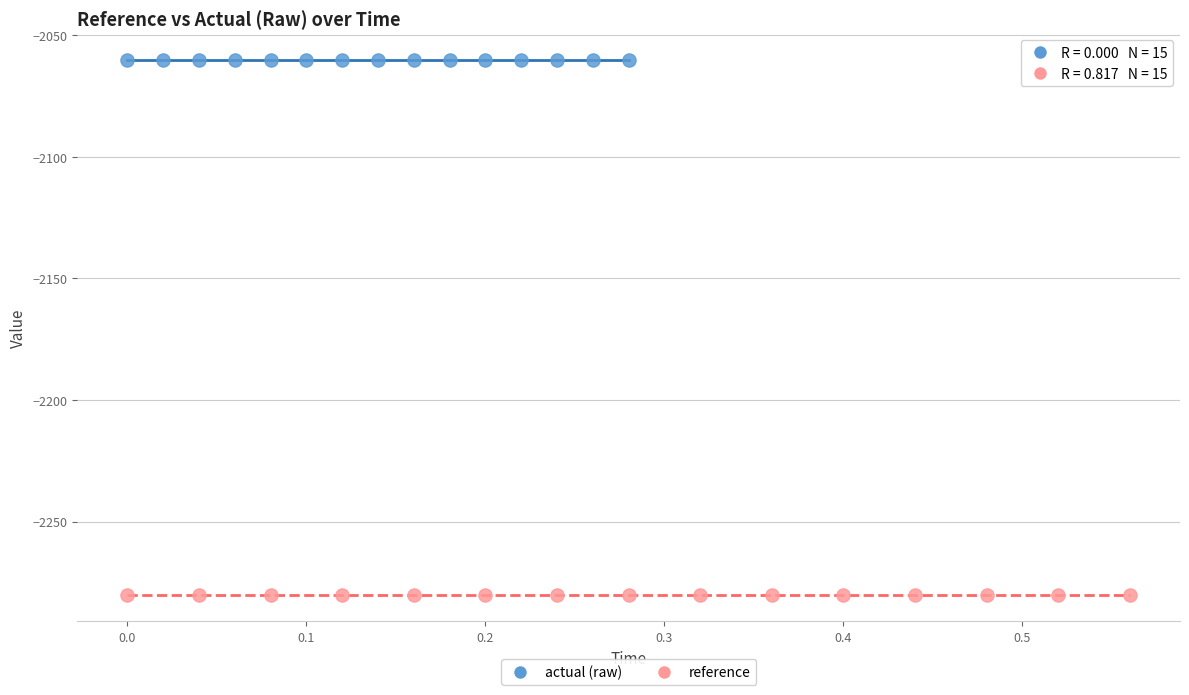

Which series reaches the maximum Y coordinate?

actual (raw)